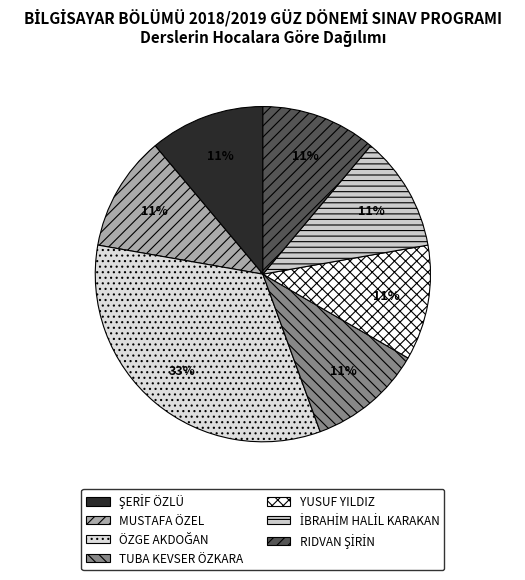

Between YUSUF YILDIZ and ŞERİF ÖZLÜ, which is larger?

YUSUF YILDIZ